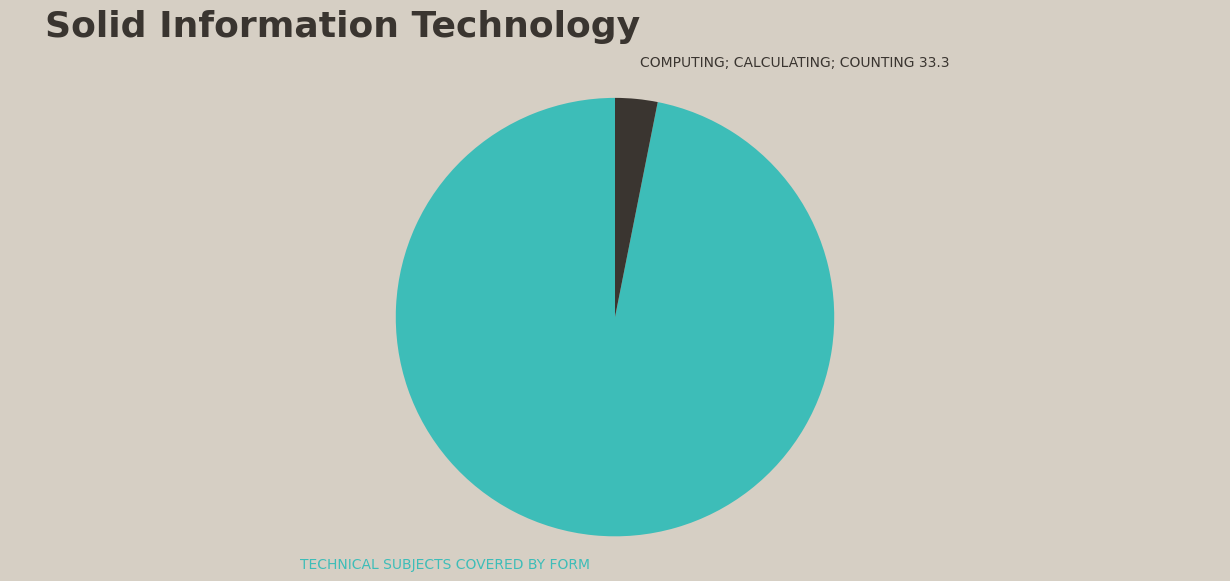

Does any single category account for the majority?

Yes